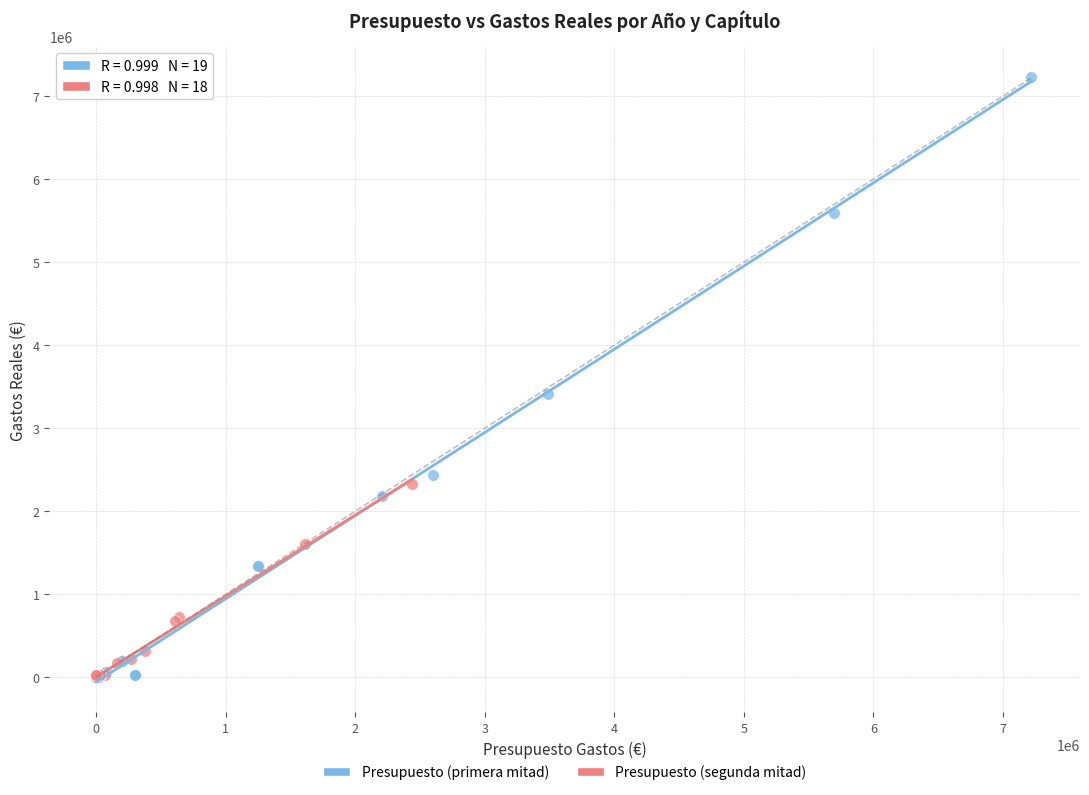

Which series contains the highest Y value?

Presupuesto (primera mitad)